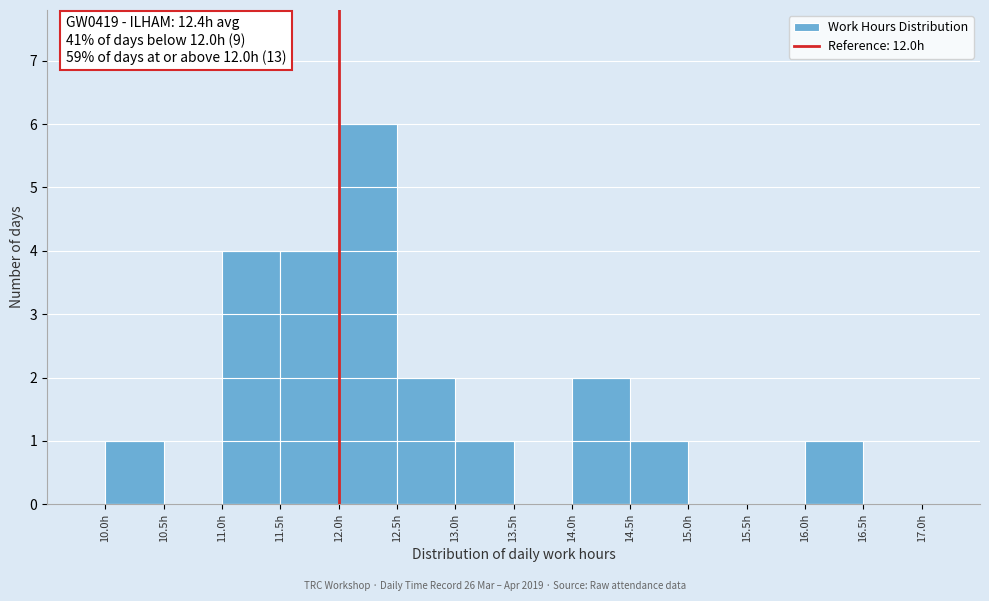

Reading left to right, transcribe this chart: for each bar, give the range it covers on the x-axis and its height. The values are not printed on the chart, so give them approximately, as read against the axis.

10.0 to 10.5: 1
10.5 to 11.0: 0
11.0 to 11.5: 4
11.5 to 12.0: 4
12.0 to 12.5: 6
12.5 to 13.0: 2
13.0 to 13.5: 1
13.5 to 14.0: 0
14.0 to 14.5: 2
14.5 to 15.0: 1
15.0 to 15.5: 0
15.5 to 16.0: 0
16.0 to 16.5: 1
16.5 to 17.0: 0